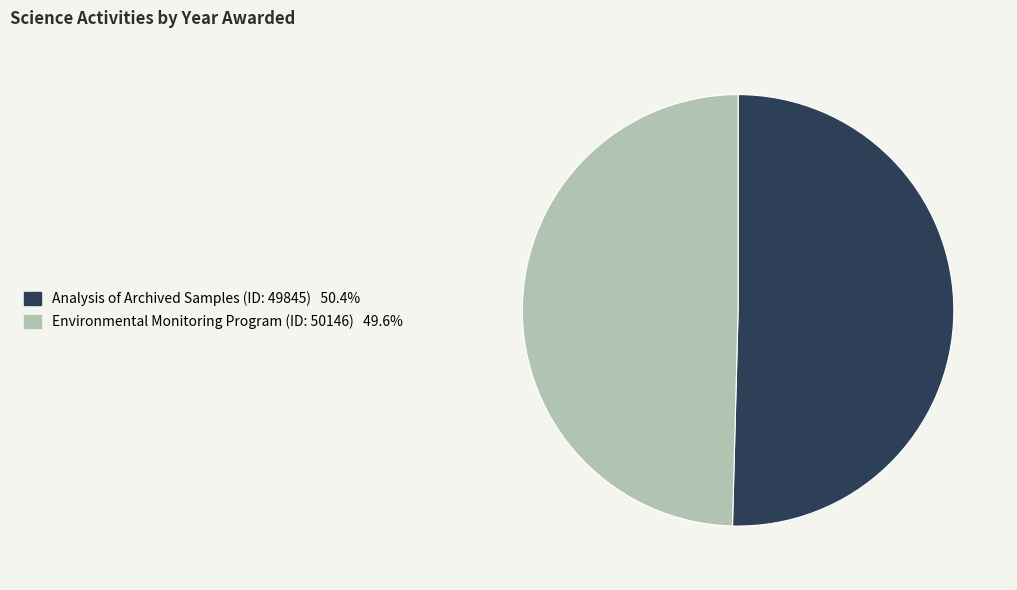

What is the ratio of the value at Analysis of Archived Samples (ID: 49845) to the value at Environmental Monitoring Program (ID: 50146)?

1.0